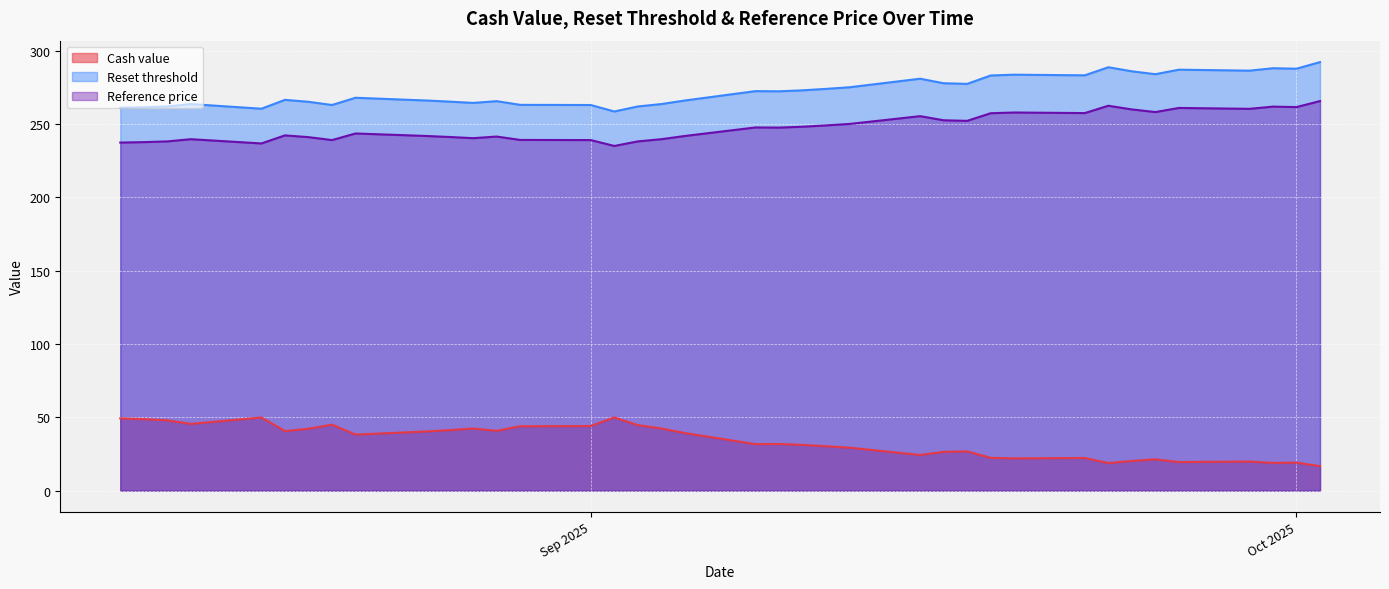

Which category has the highest value across all series?

2025-10-02